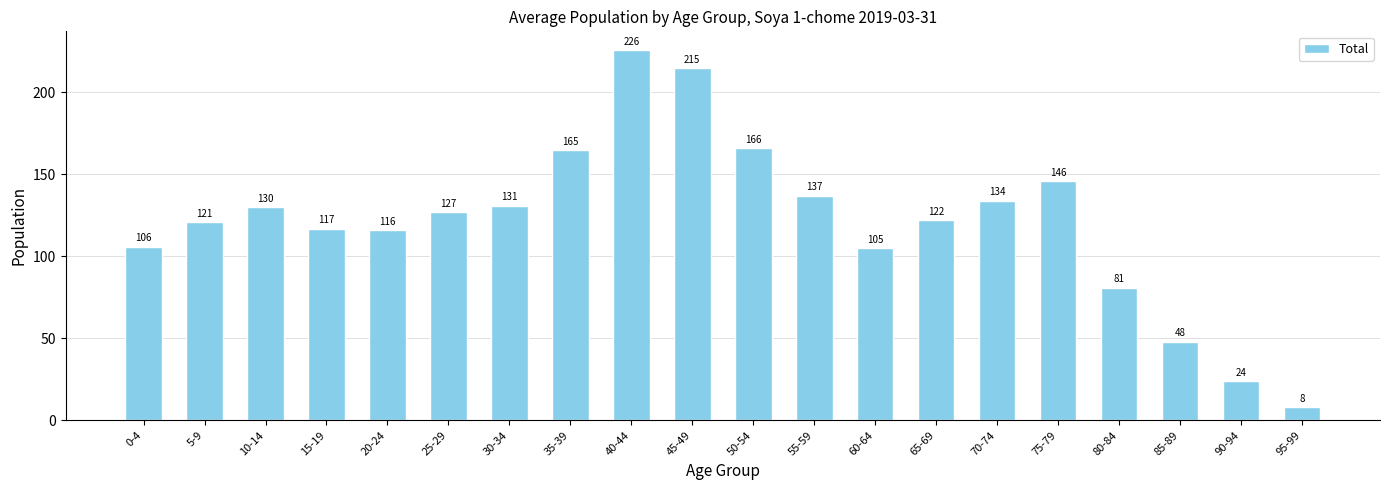

What position from the right is 20-24?

16